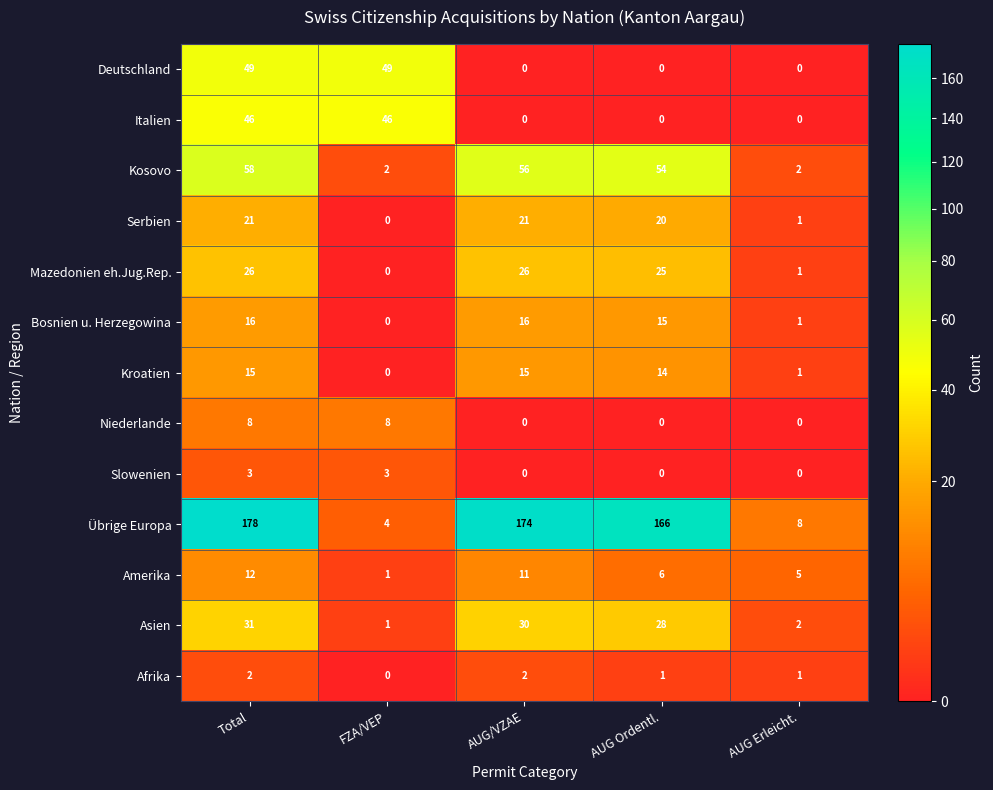

How many data points in Bosnien u. Herzegowina are less than 15?

2